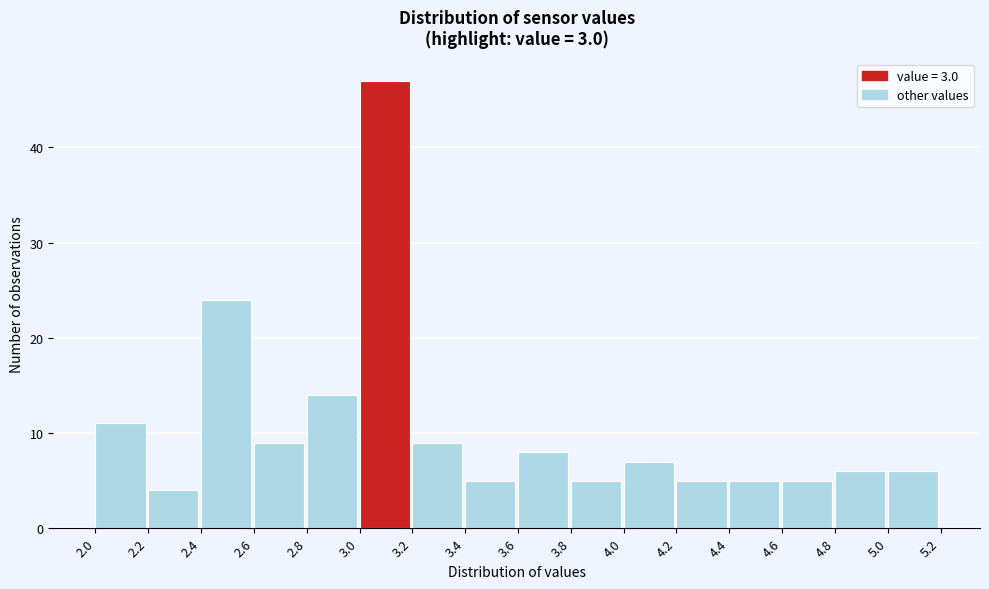

Reading left to right, transcribe this chart: for each bar, give the range it covers on the x-axis and its height. The values are not printed on the chart, so give them approximately, as read against the axis.

2.0 to 2.2: 11
2.2 to 2.4: 4
2.4 to 2.6: 24
2.6 to 2.8: 9
2.8 to 3.0: 14
3.0 to 3.2: 47
3.2 to 3.4: 9
3.4 to 3.6: 5
3.6 to 3.8: 8
3.8 to 4.0: 5
4.0 to 4.2: 7
4.2 to 4.4: 5
4.4 to 4.6: 5
4.6 to 4.8: 5
4.8 to 5.0: 6
5.0 to 5.2: 6